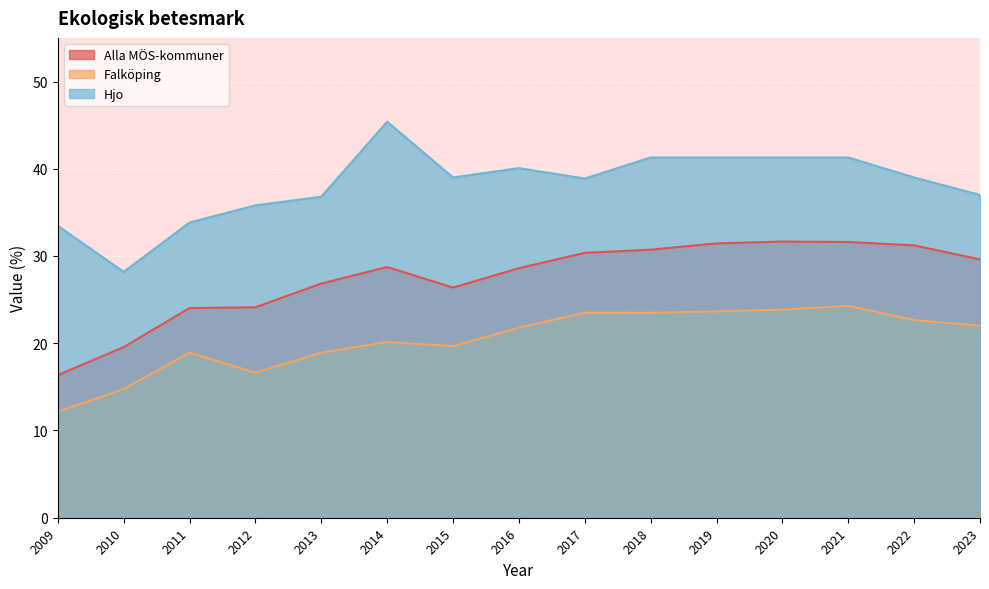

What is the difference between the second highest and second lowest values in the Falköping series?

9.1